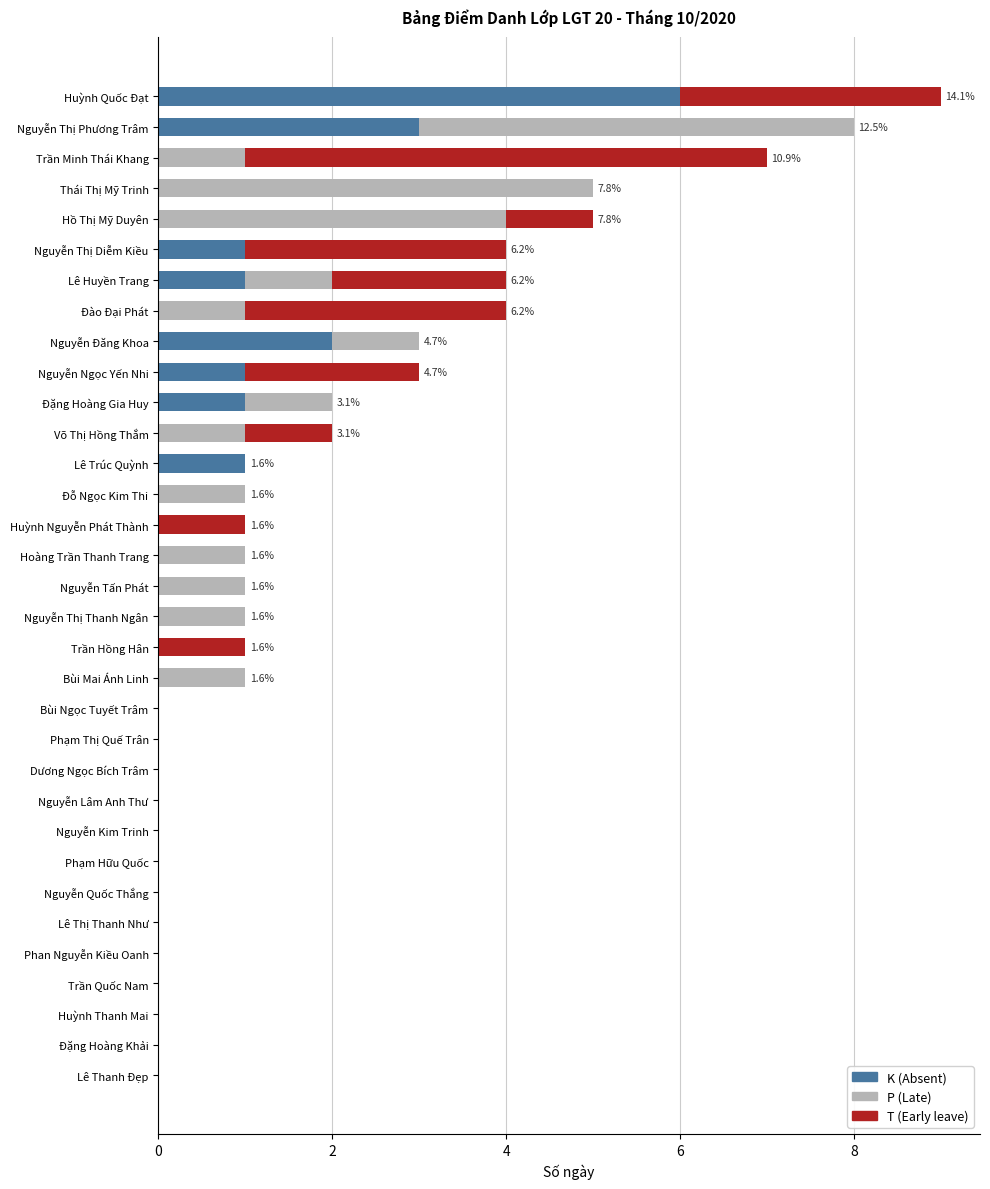

True or false: K (Absent) has a value of 0 at Đặng Hoàng Khải.

True